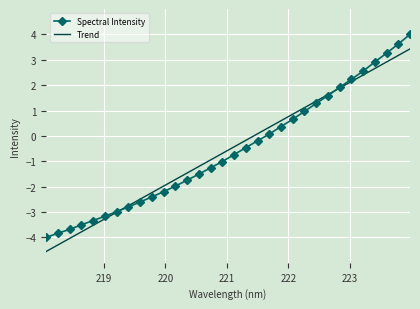

True or false: Trend has more than 0 points higher than both neighbors.

False